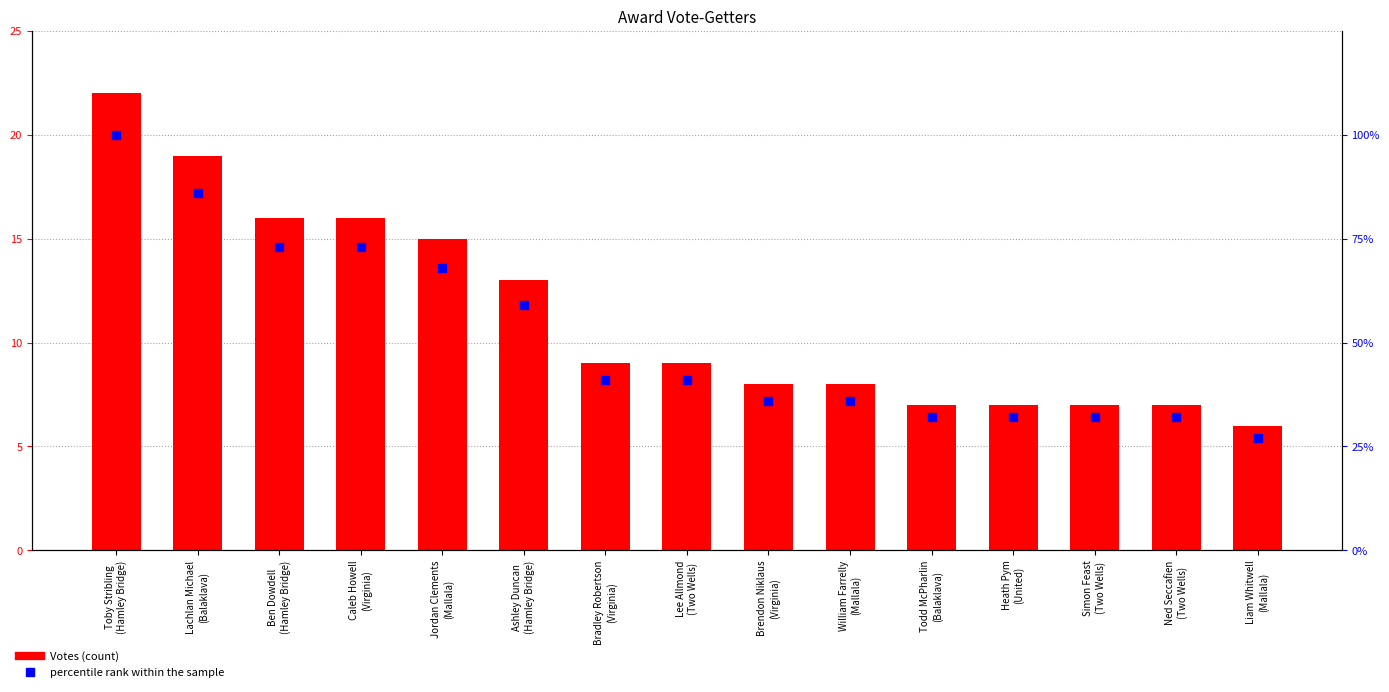

Which series has the largest Y range (max minus min)?

percentile rank within the sample